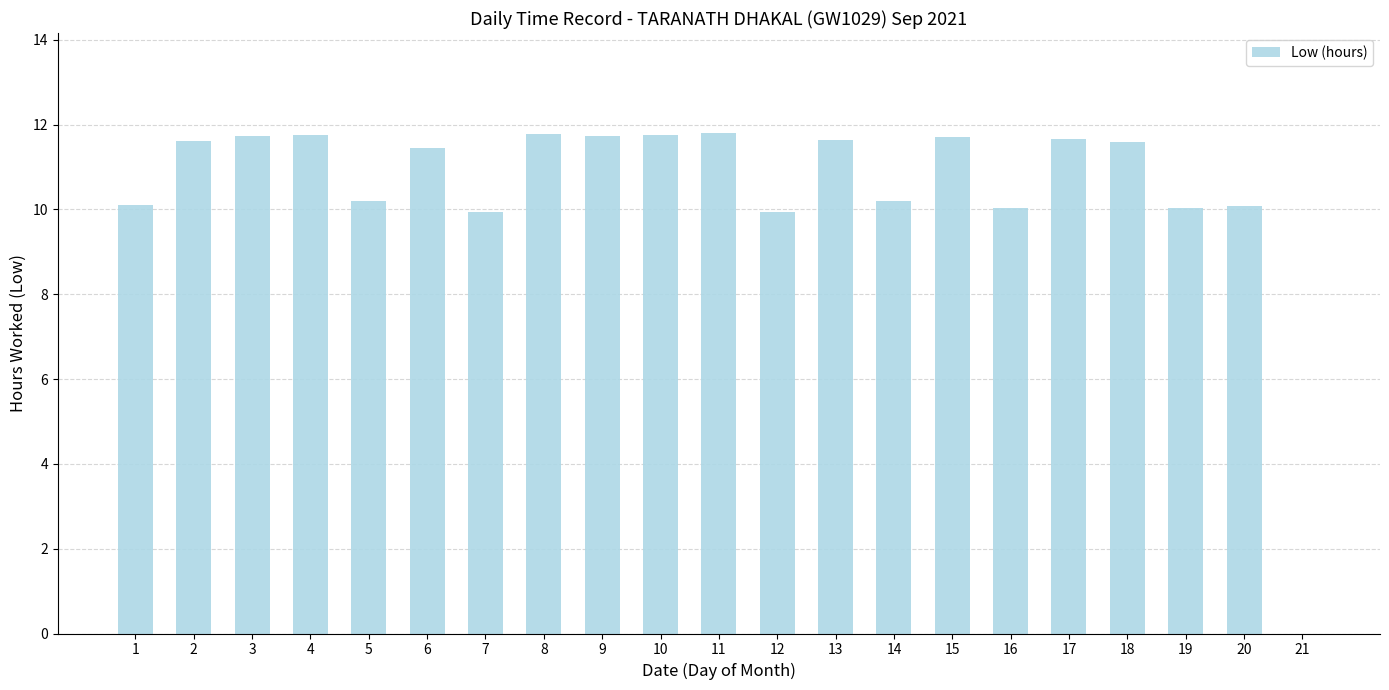

Is it true that the value at 16 is 4.9?

False